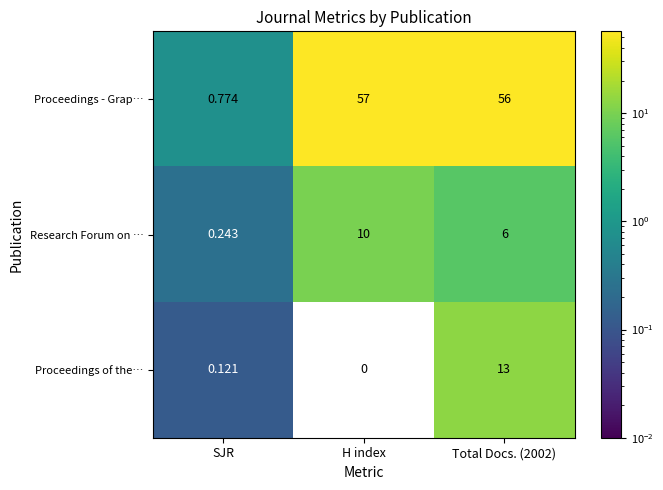

What is the total value across all series at H index?

67.0